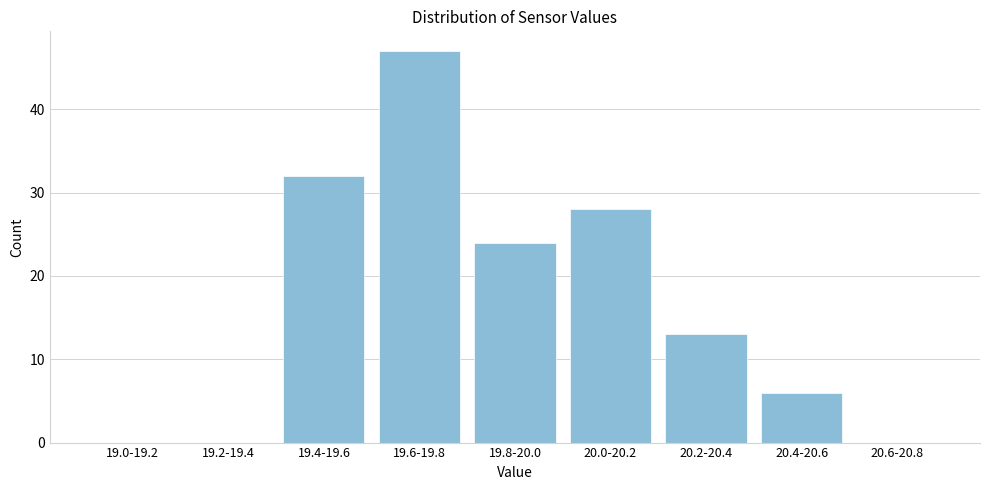

Reading right to left, transcribe all the data shown in this chart.

20.6-20.8=0	20.4-20.6=6	20.2-20.4=13	20.0-20.2=28	19.8-20.0=24	19.6-19.8=47	19.4-19.6=32	19.2-19.4=0	19.0-19.2=0